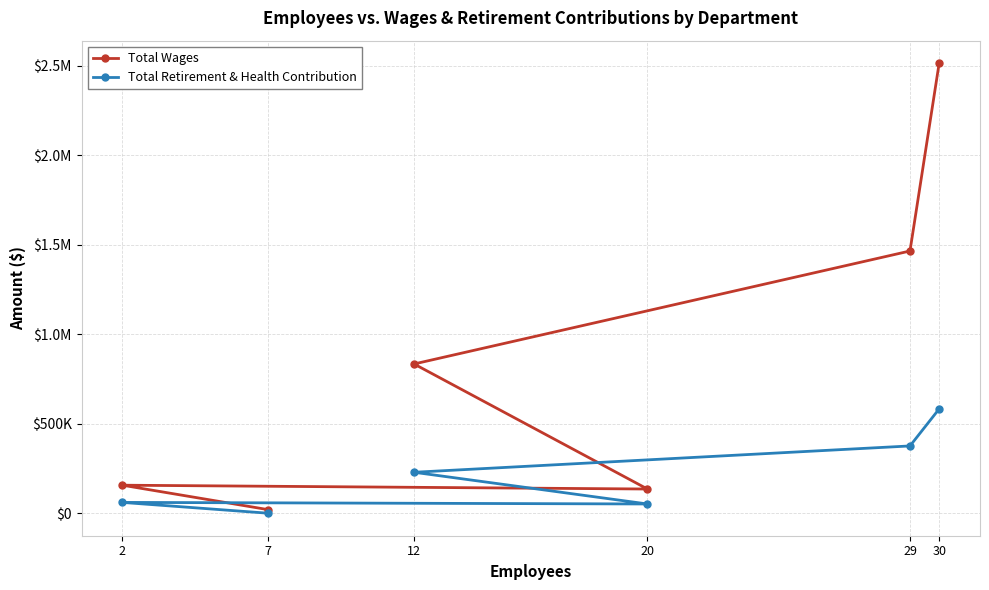

Is it true that Total Wages equals 834139 at 12?

True